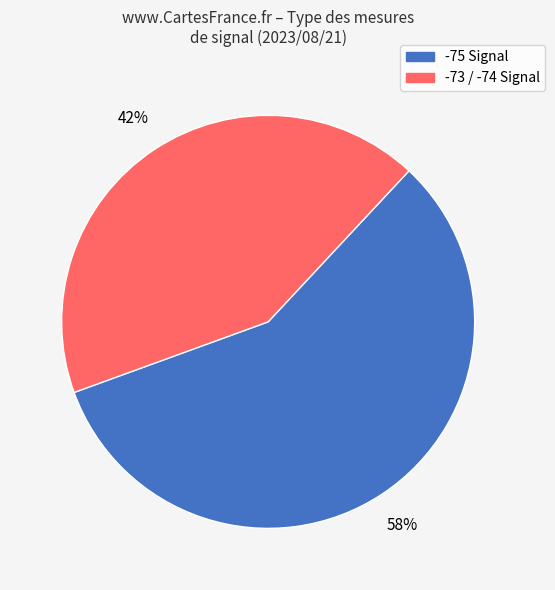

Is there a majority slice in this chart?

Yes